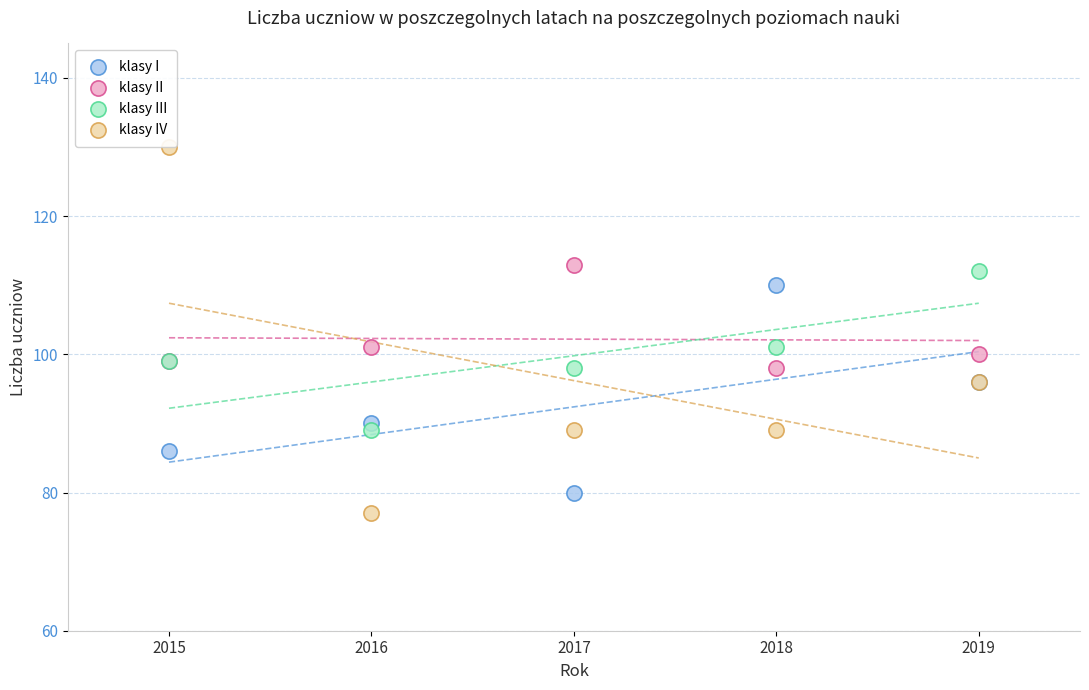

Which series contains the highest Y value?

klasy IV